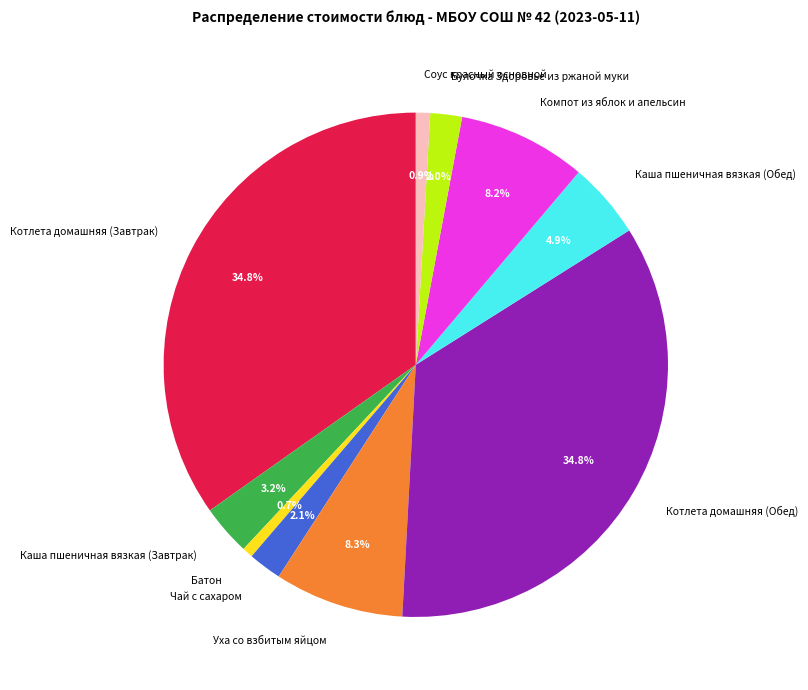

To the nearest percent, what is the difference between the largest and smallest slice percentages?

34%